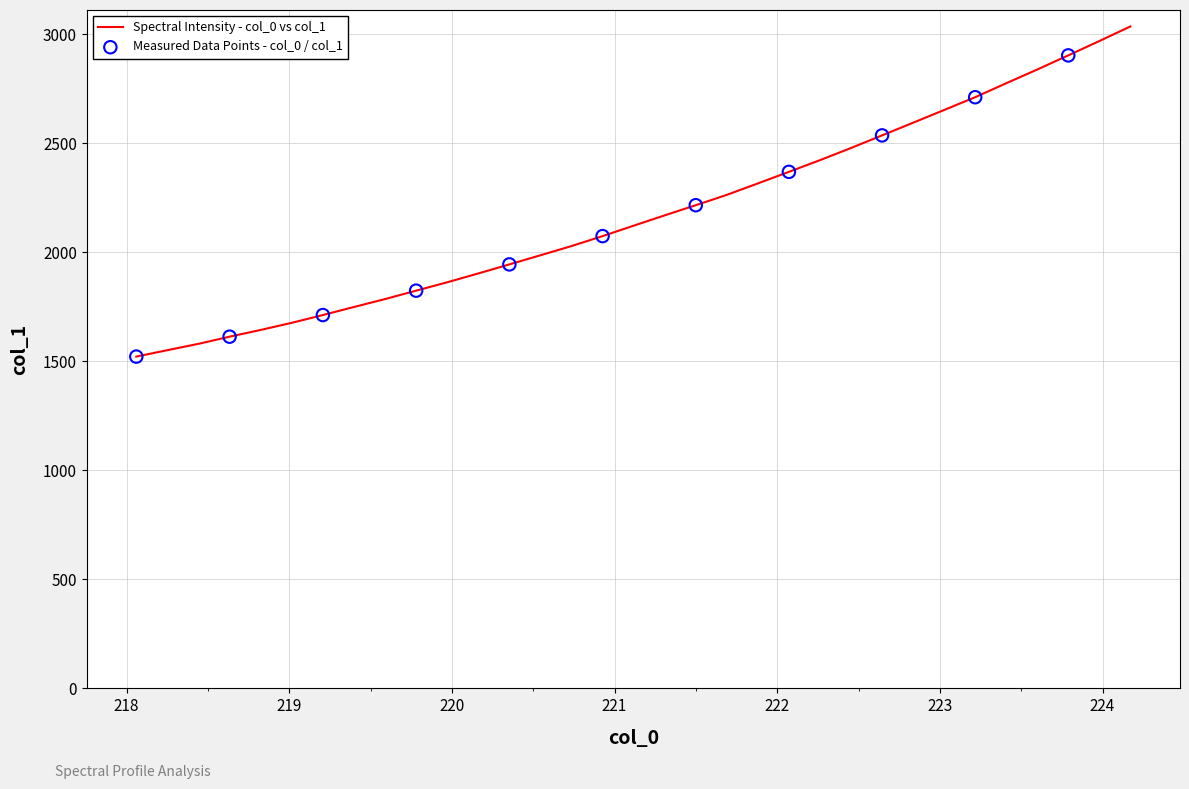

What is the maximum value shown in the chart?

3034.4